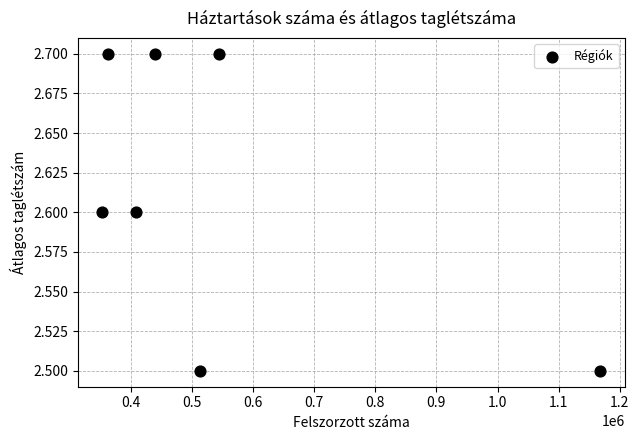

What is the average X value?

541717.7